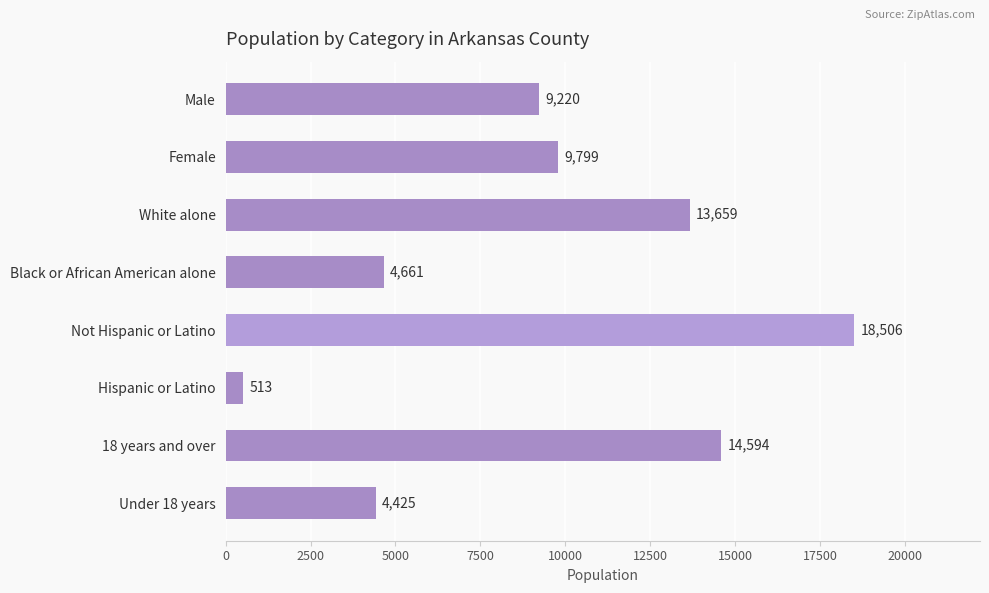

Are the bars grouped side by side (vs. stacked)?

No